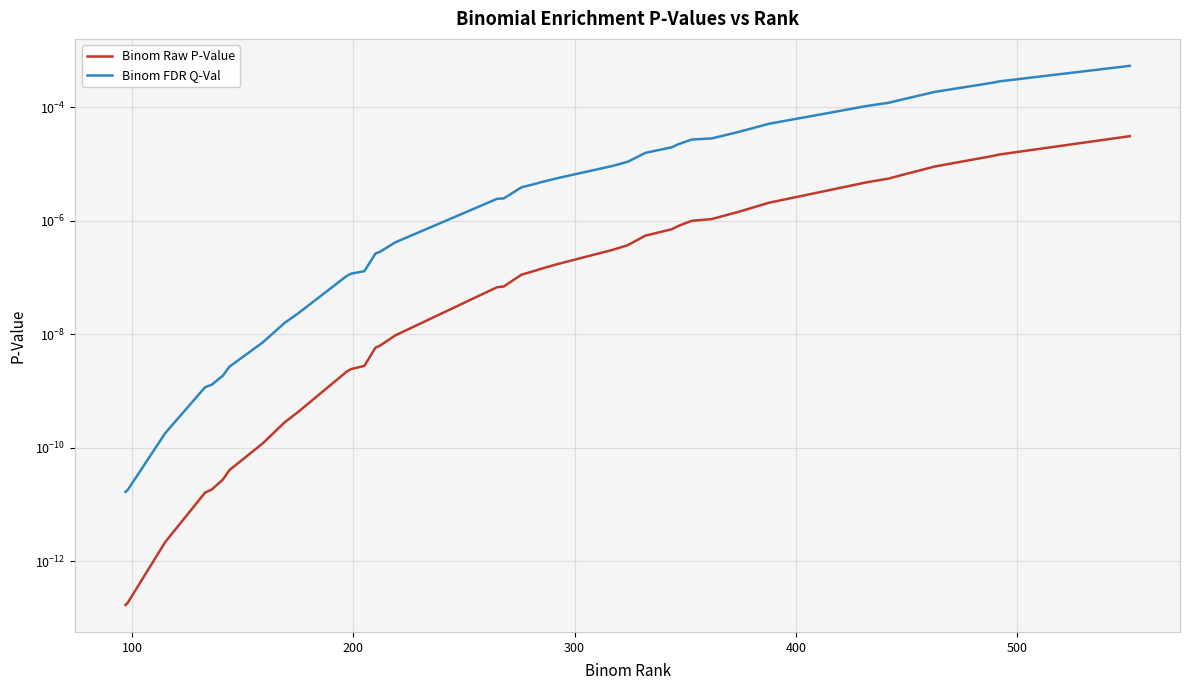

Which series has the largest total across all categories?

Binom FDR Q-Val